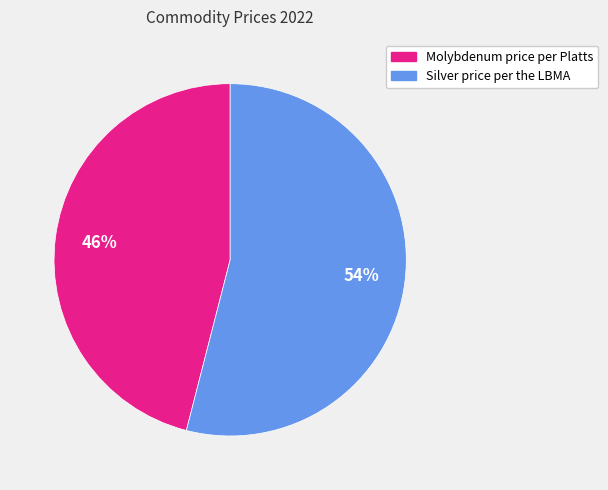

How many segments does this pie chart have?

2